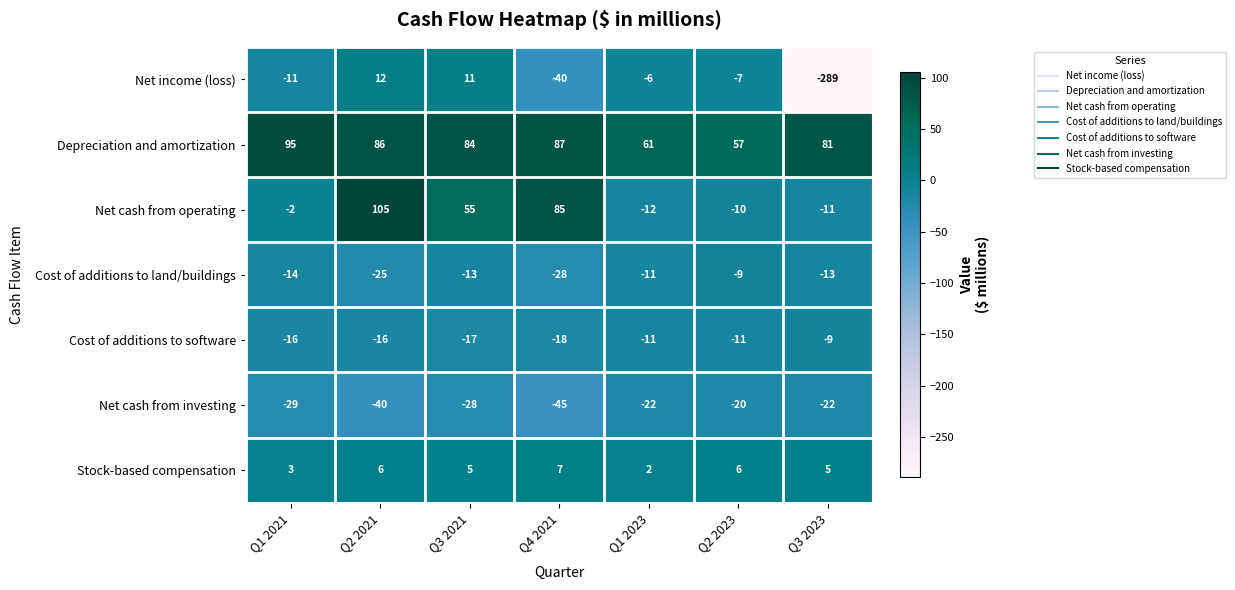

Between Q3 2021 and Q3 2023, which series saw the biggest shift?

Net income (loss)